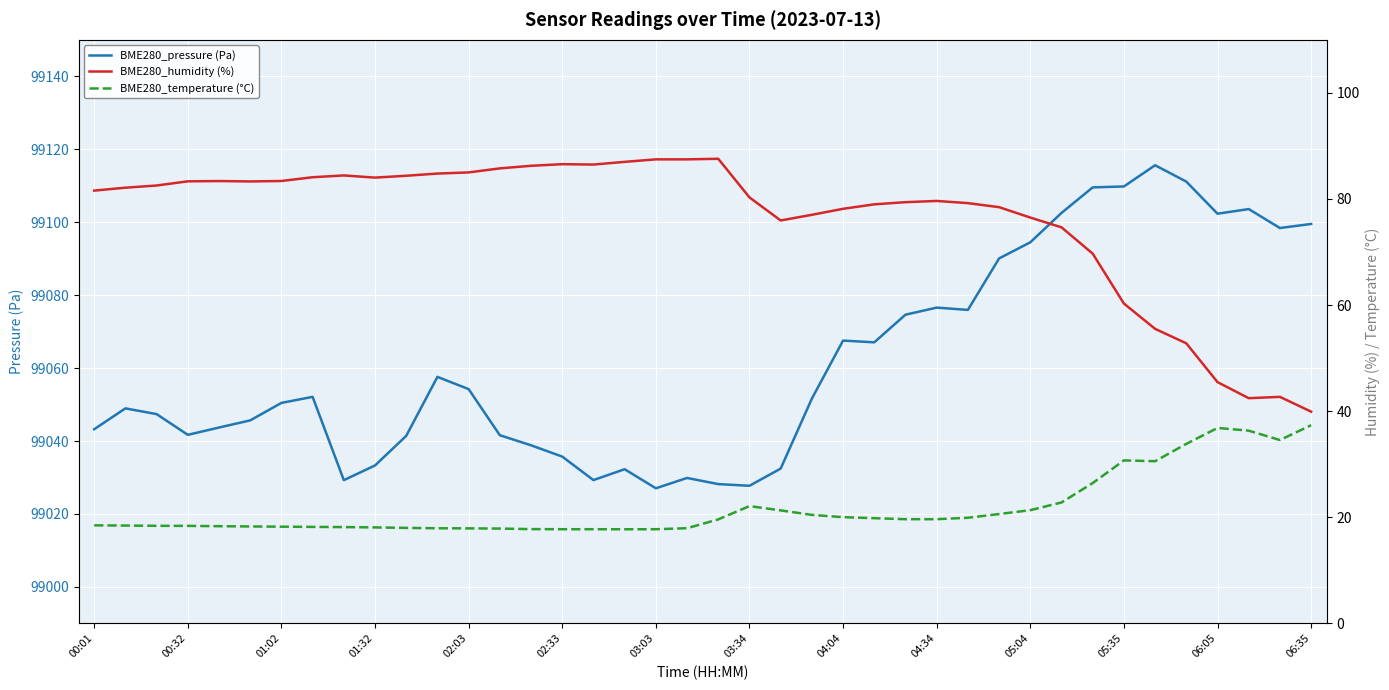

True or false: BME280_pressure (Pa) and BME280_temperature (°C) intersect in this chart.

False